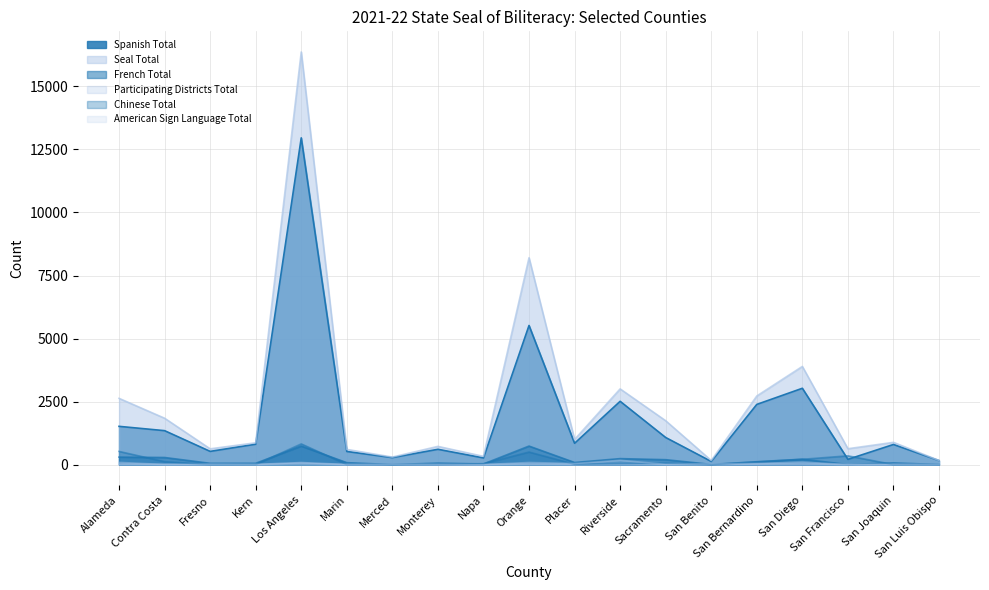

Reading right to left, list all the values displayed in this chart.

Spanish Total: 160	798	207	3027	2387	125	1074	2510	845	5518	264	607	277	520	12960	809	524	1346	1517
Seal Total: 165	883	630	3894	2722	162	1740	3003	998	8205	327	723	299	603	16367	865	626	1840	2628
French Total: 4	66	3	214	114	8	195	237	84	735	25	59	0	77	734	52	51	282	297
Participating Districts Total: 5	9	2	27	19	2	12	20	6	19	3	8	9	4	81	8	15	10	18
Chinese Total: 0	1	348	210	105	0	54	42	16	498	38	8	0	2	821	2	1	117	523
American Sign Language Total: 0	5	0	100	44	28	9	172	42	84	0	0	0	0	46	0	2	4	88